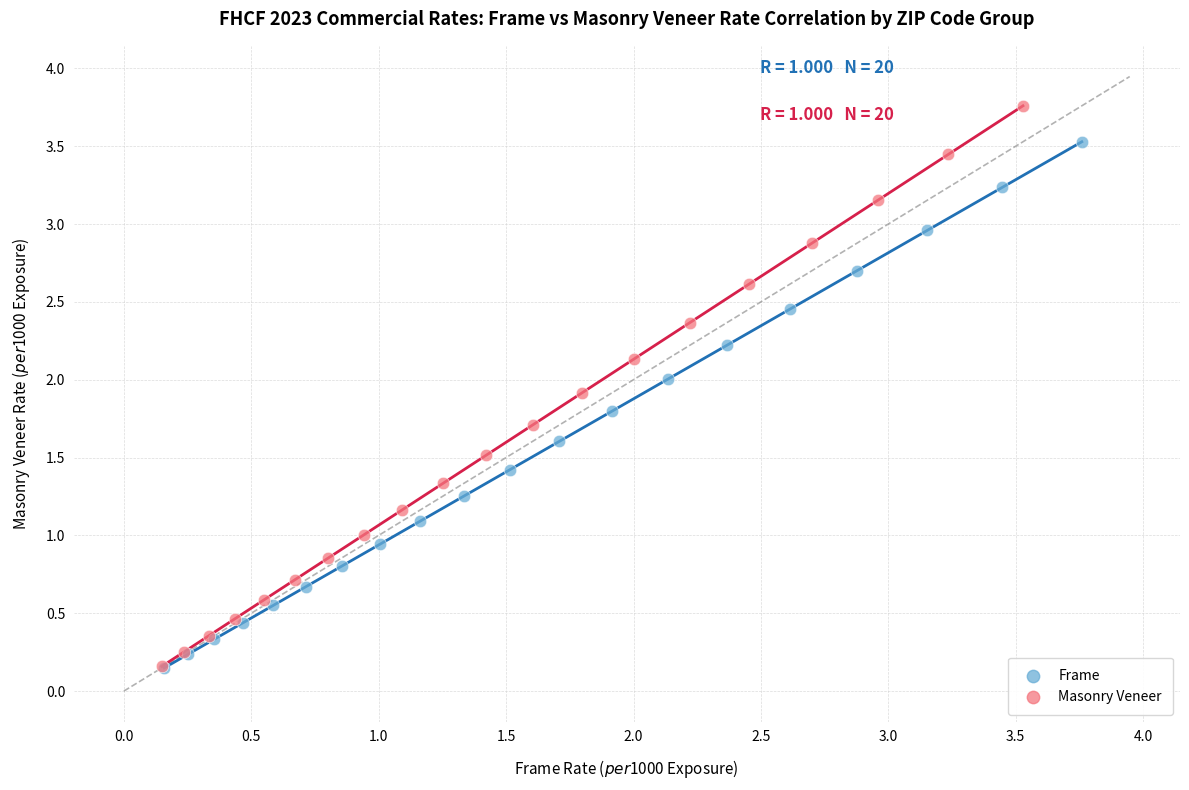

Which series has the widest spread of Y values?

Masonry Veneer